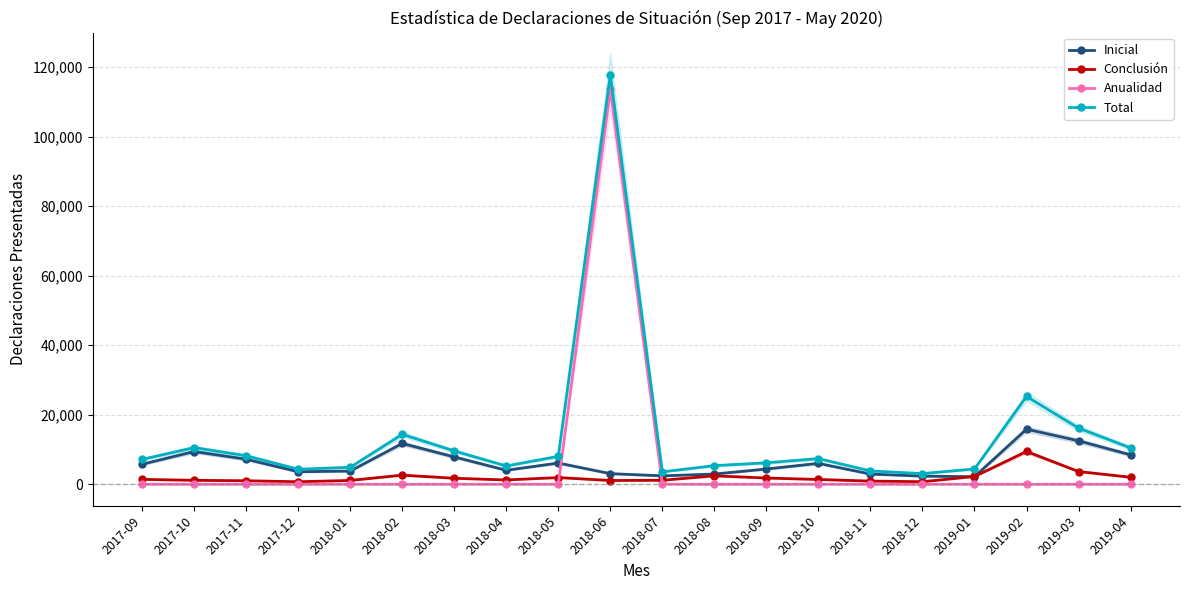

At which category does Inicial reach its first local valley?

2017-12